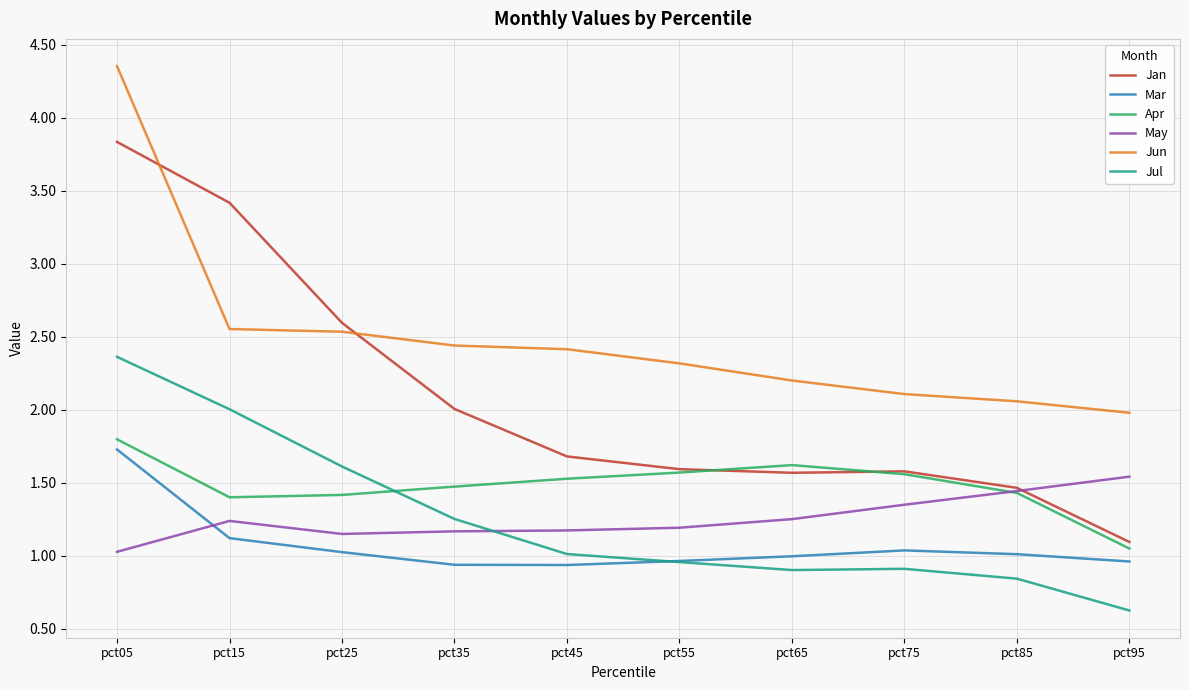

What is the difference between the maximum and minimum values in the Apr series?

0.7